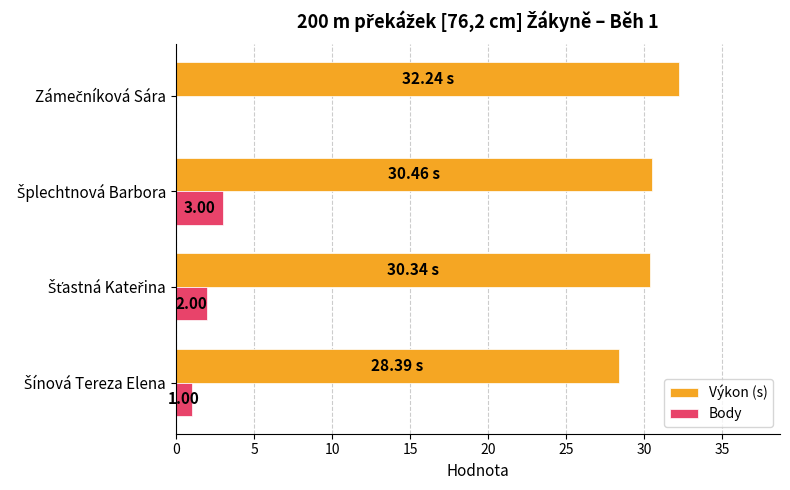

Which series has the largest total across all categories?

Výkon (s)